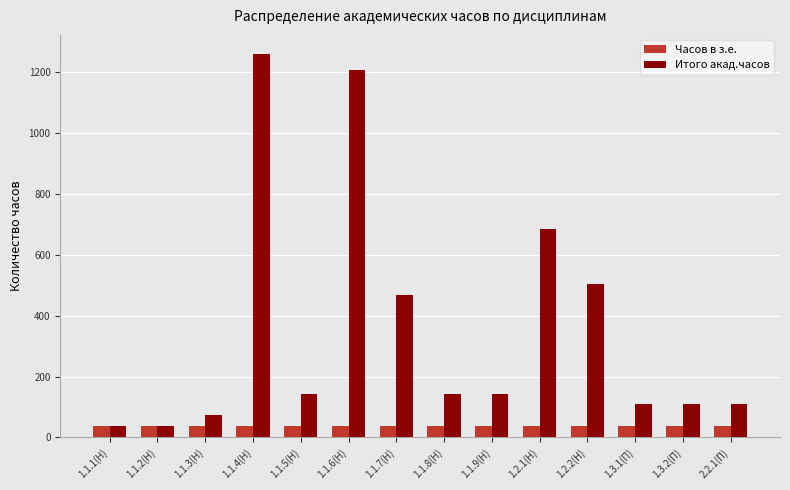

Reading left to right, list all the values displayed in this chart.

Часов в з.е.: 36	36	36	36	36	36	36	36	36	36	36	36	36	36
Итого акад.часов: 36	36	72	1260	144	1206	468	144	144	684	504	108	108	108